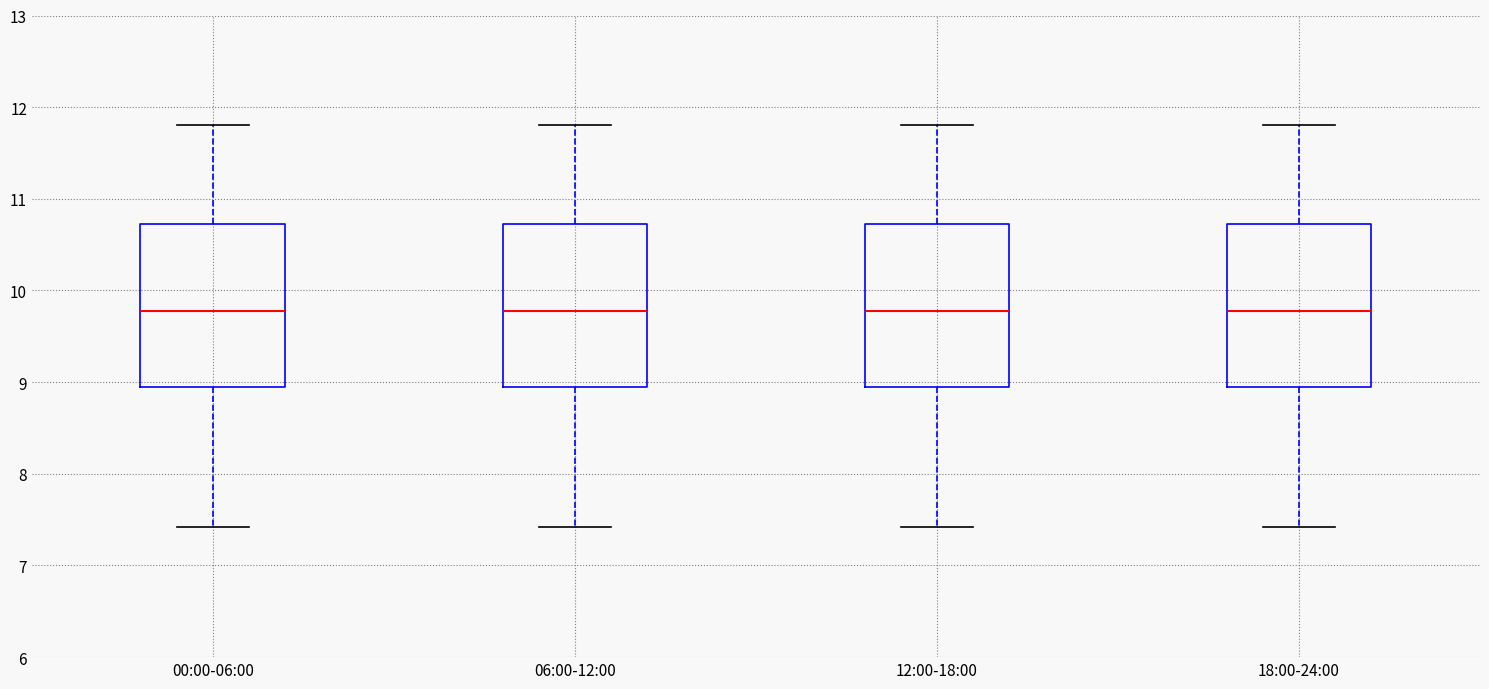

Reading left to right, read every box against the y-axis: the position of its median line, the range the box covers, and the ends of its whiskers. The values are not printed on the chart, so give them approximately, as read against the axis.

00:00-06:00: median 9.8, box 8.9 to 10.7, whiskers 7.4 to 11.8
06:00-12:00: median 9.8, box 8.9 to 10.7, whiskers 7.4 to 11.8
12:00-18:00: median 9.8, box 8.9 to 10.7, whiskers 7.4 to 11.8
18:00-24:00: median 9.8, box 8.9 to 10.7, whiskers 7.4 to 11.8